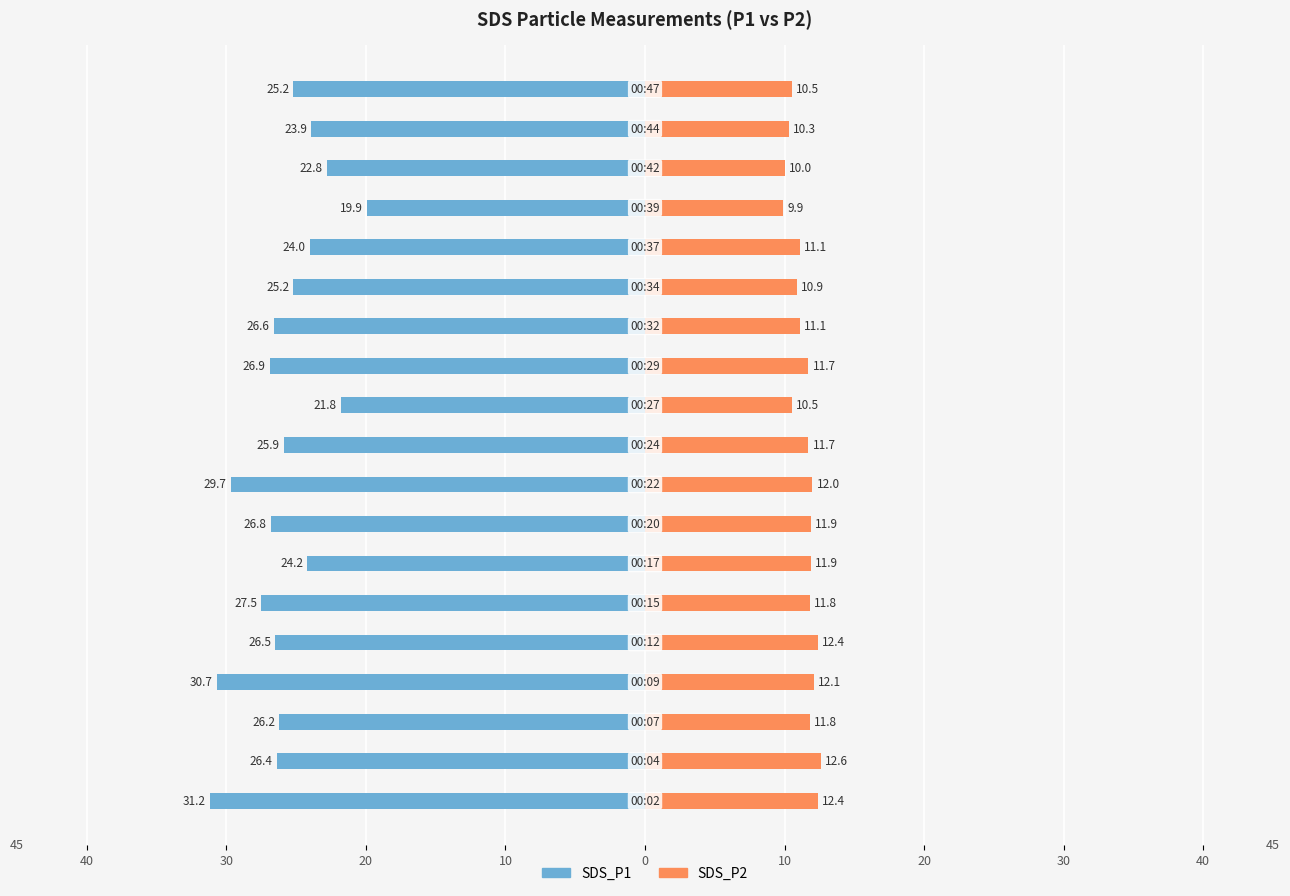

What are all the series names shown in the legend?

SDS_P1, SDS_P2